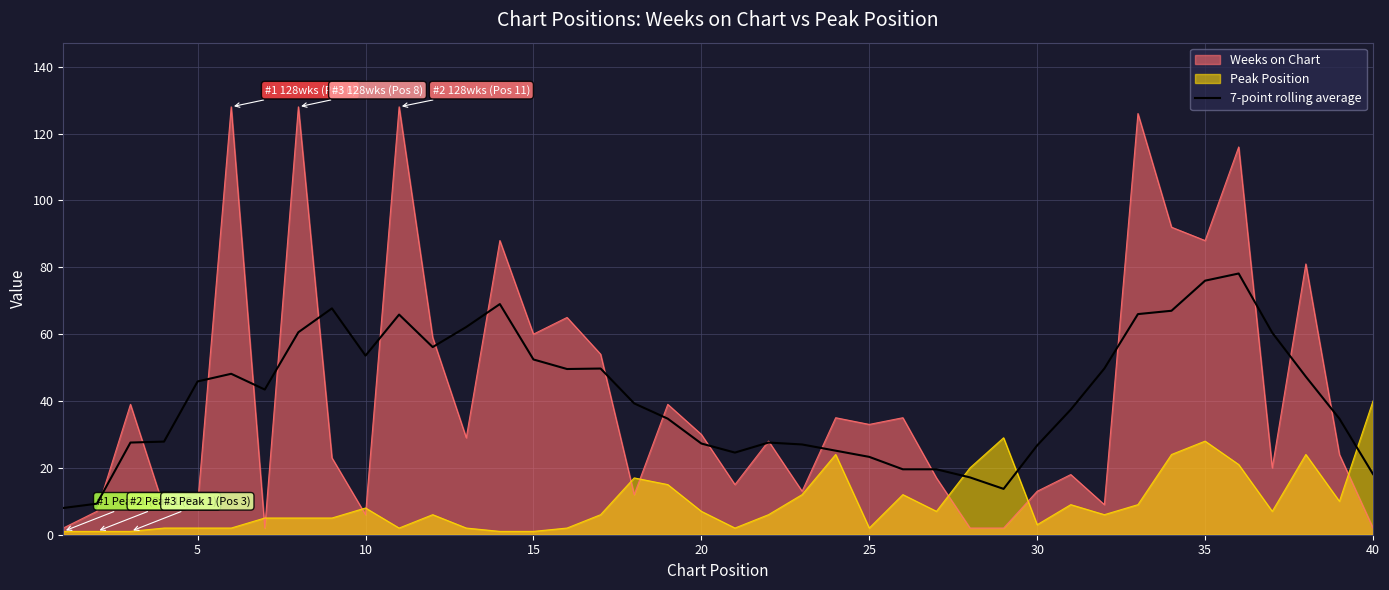

How many series are shown in this chart?

3